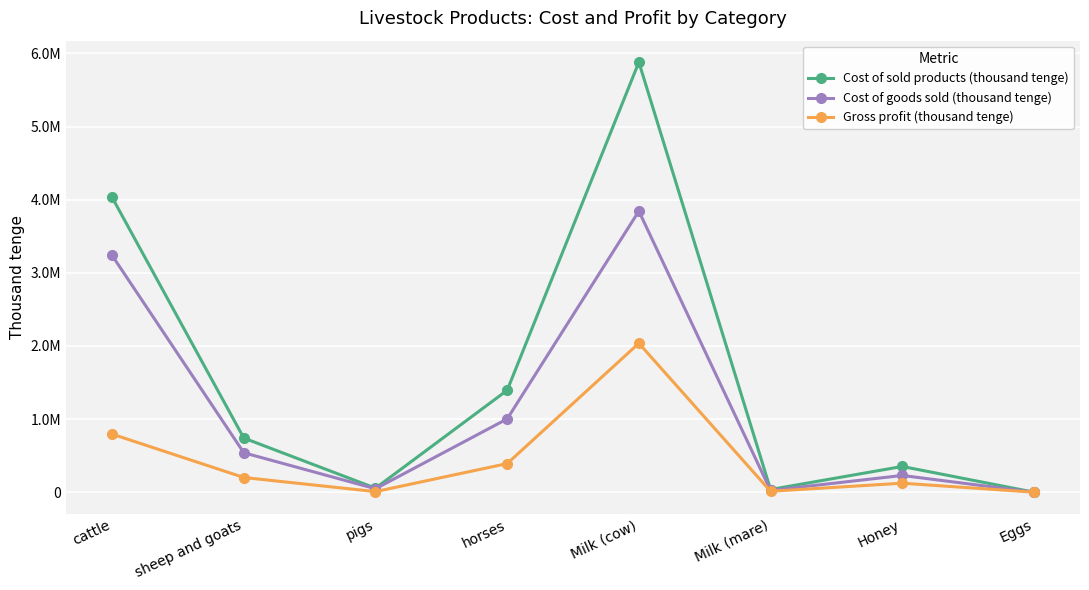

What is the label of the 7th point from the left?

Honey